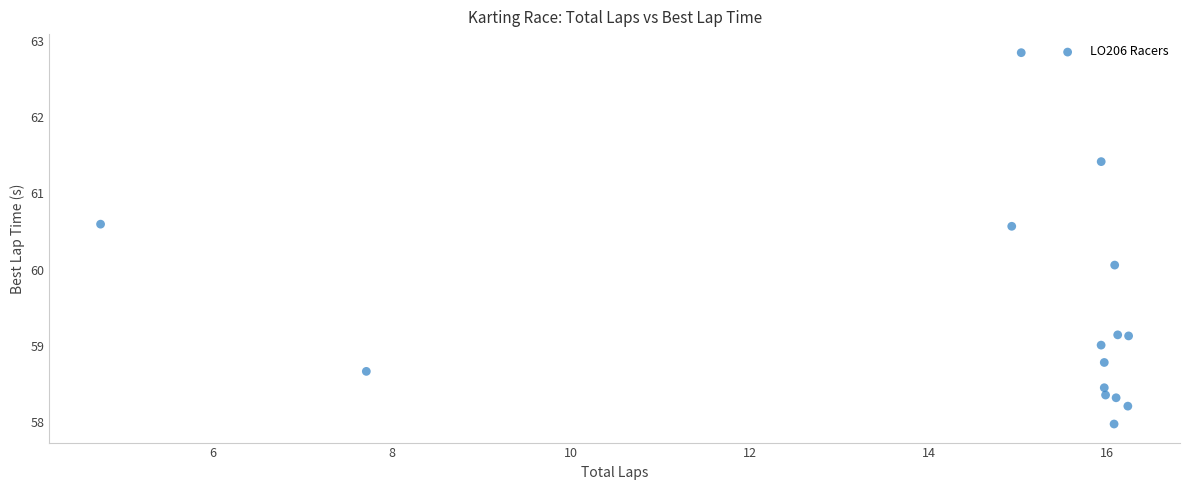

What Y value in the scatter plot is closest to 60?

60.1